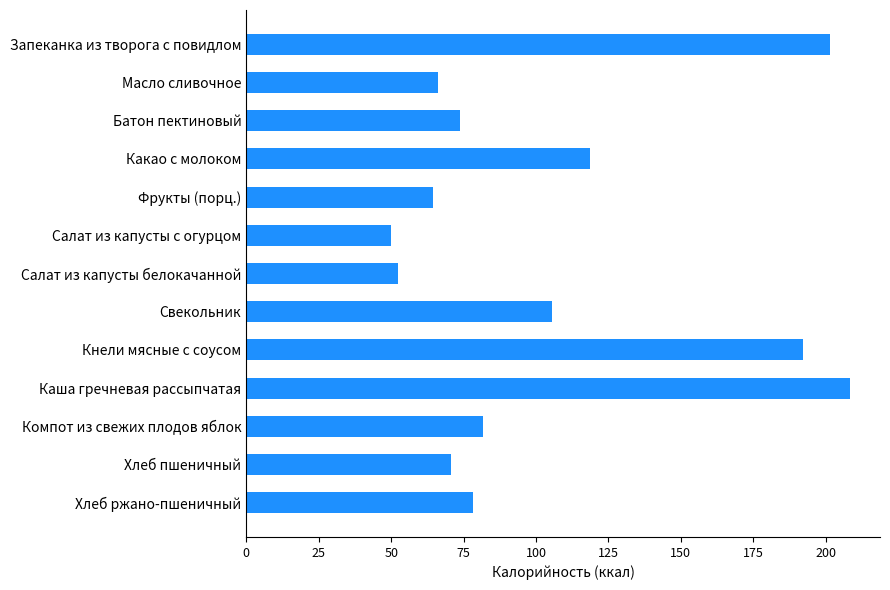

What is the label of the 9th bar from the bottom?

Фрукты (порц.)